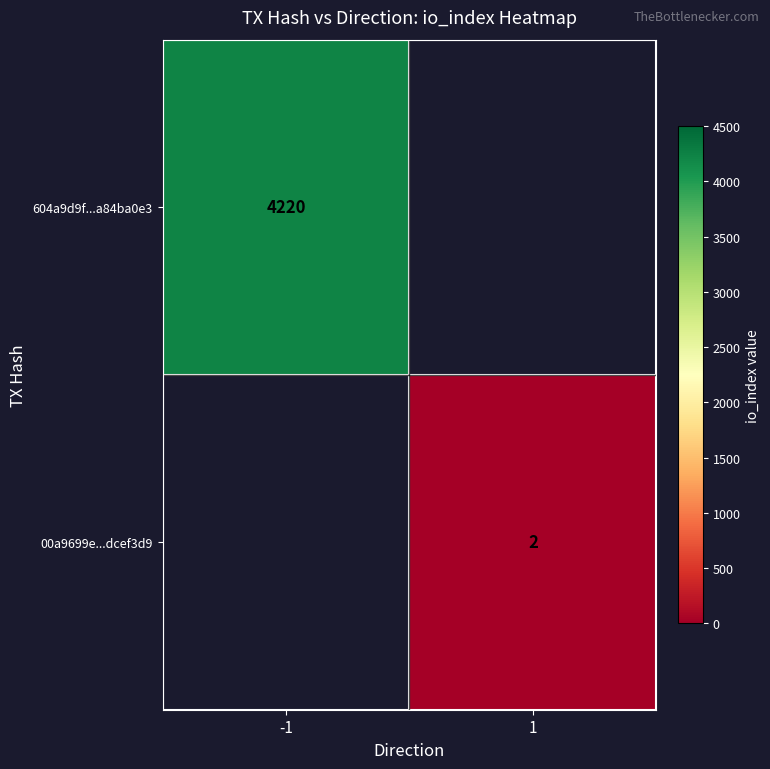

What is the greatest value displayed?

4220.0